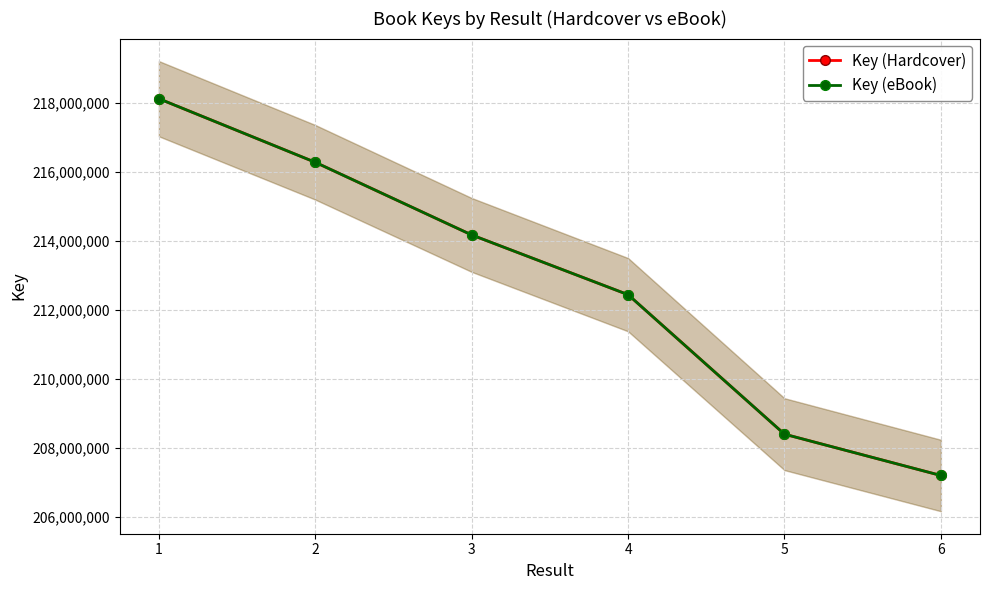

What is the approximate value of Key (eBook) at 1, to the nearest 50?

218130300